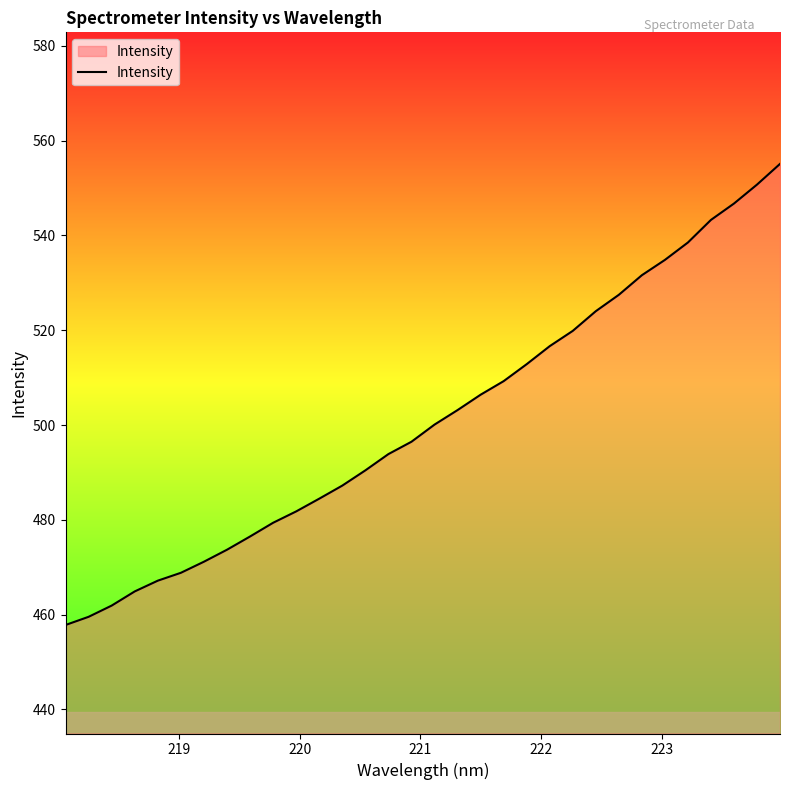

What is the difference between the maximum and minimum values?

97.3